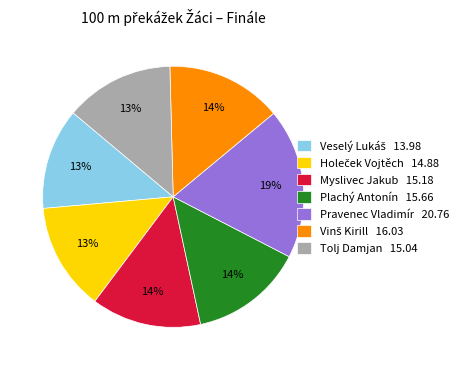

Is Plachý Antonín the majority of the pie?

No